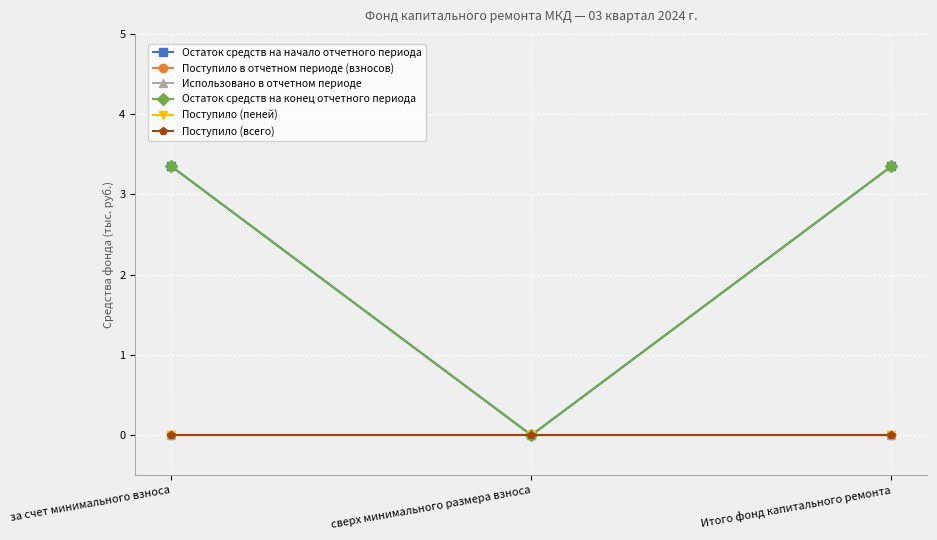

Rank the series at сверх минимального размера взноса from lowest to highest value.

Остаток средств на начало отчетного периода, Поступило в отчетном периоде (взносов), Использовано в отчетном периоде, Остаток средств на конец отчетного периода, Поступило (пеней), Поступило (всего)